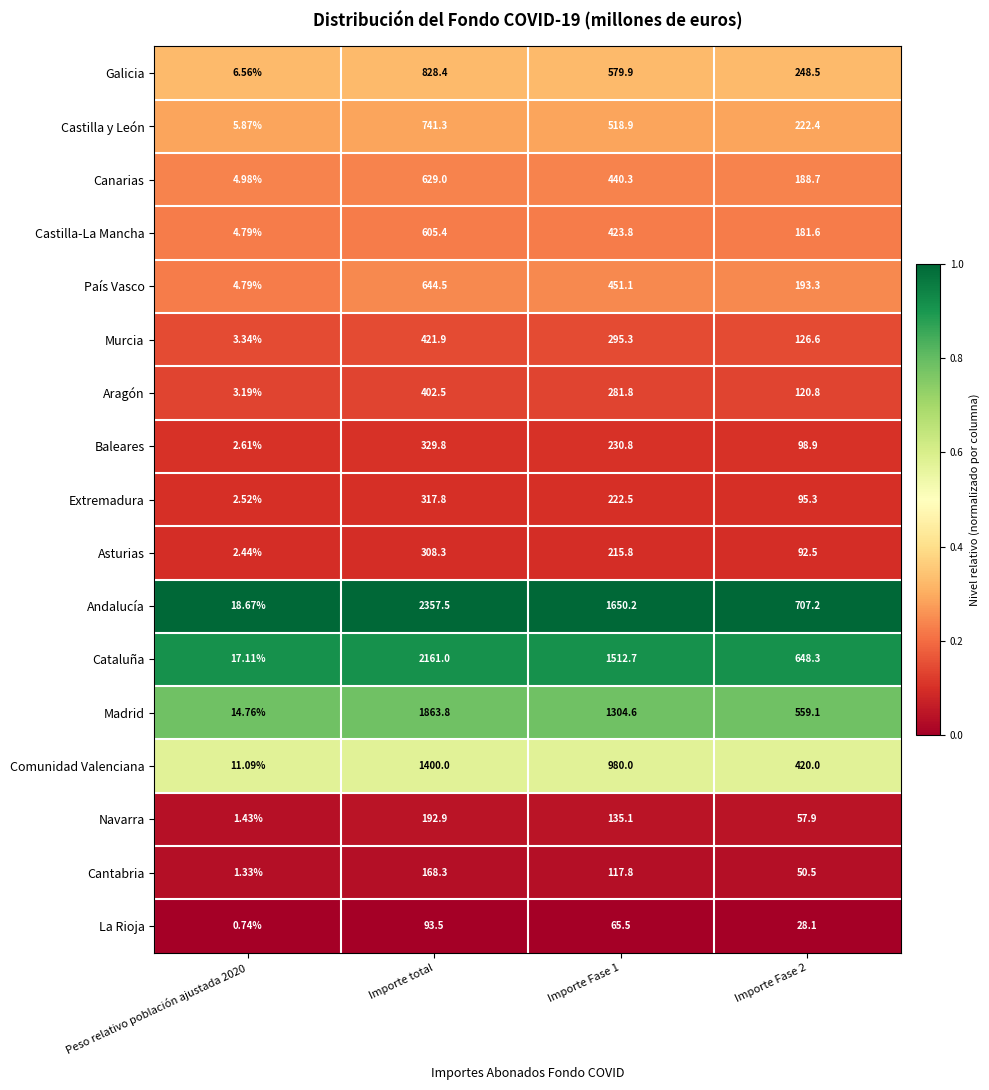

At how many categories does at least one series exceed 0?

4